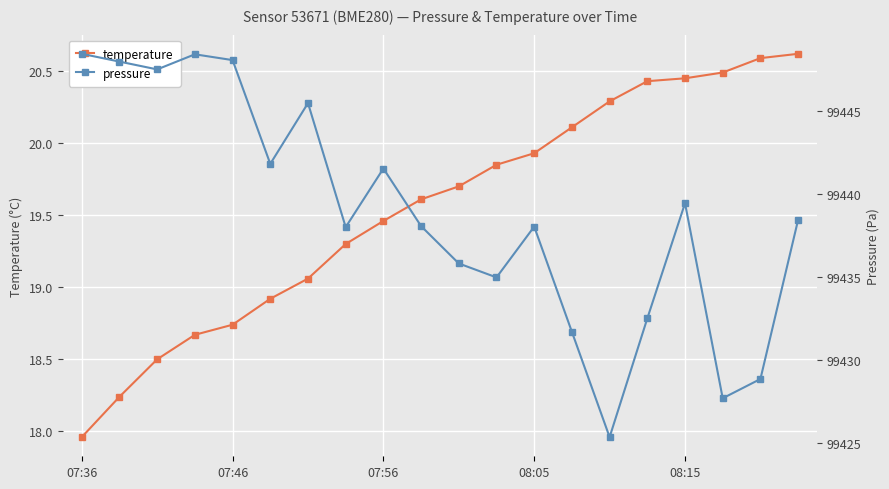

What is the difference between the maximum and minimum values in the pressure series?

23.1